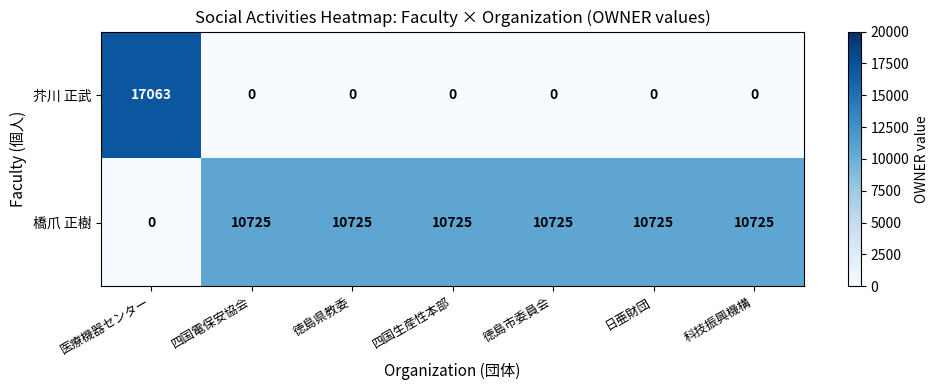

Read the 橋爪 正樹 value at 徳島市委員会.

10725